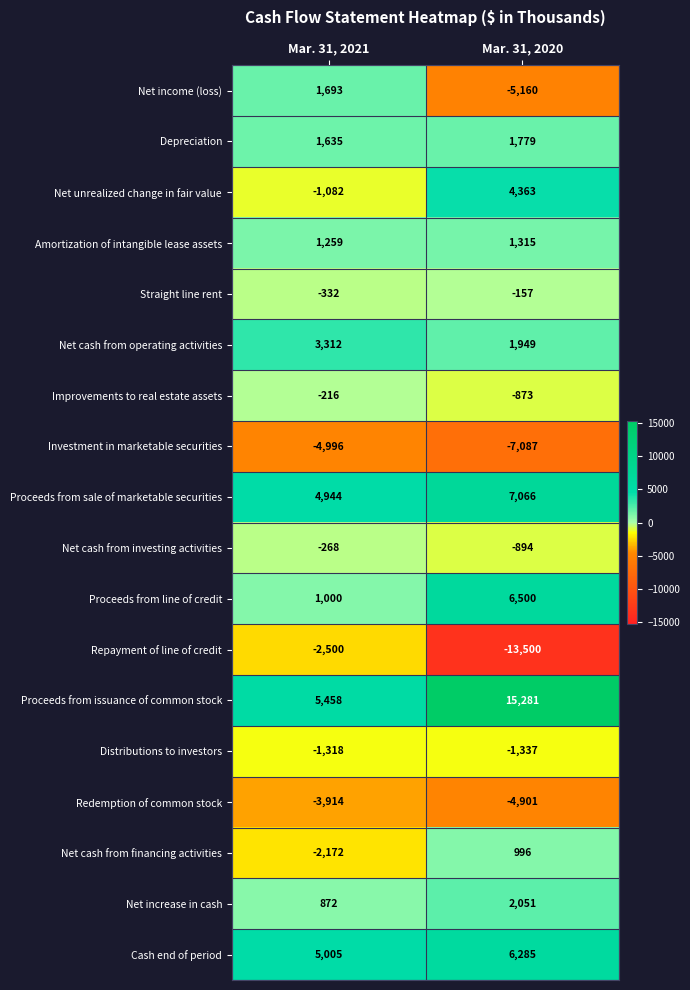

List the labels in order of Redemption of common stock value, smallest first.

Mar. 31, 2020, Mar. 31, 2021